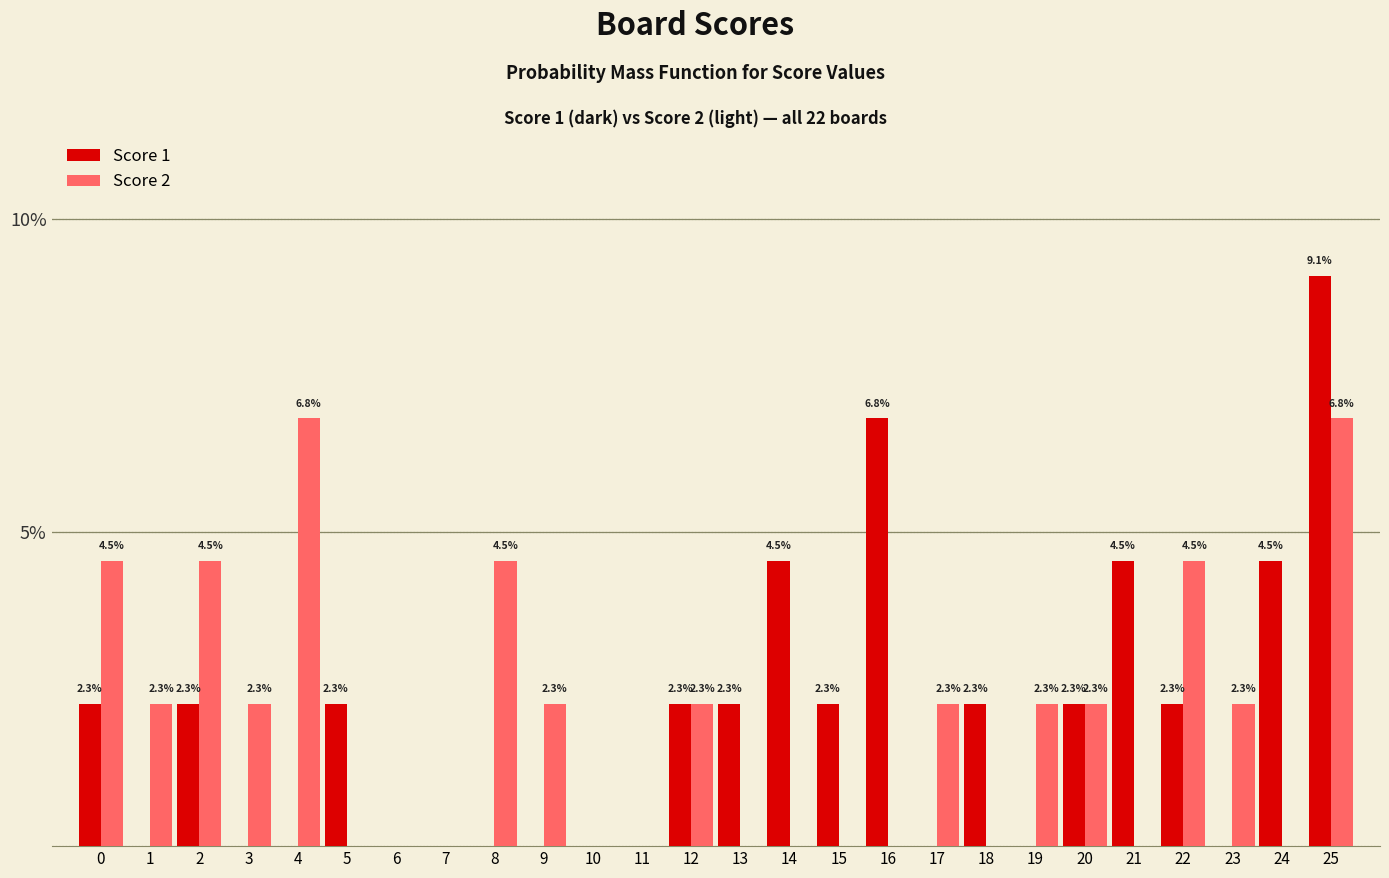

Which series changed the most between 8 and 22?

Score 1